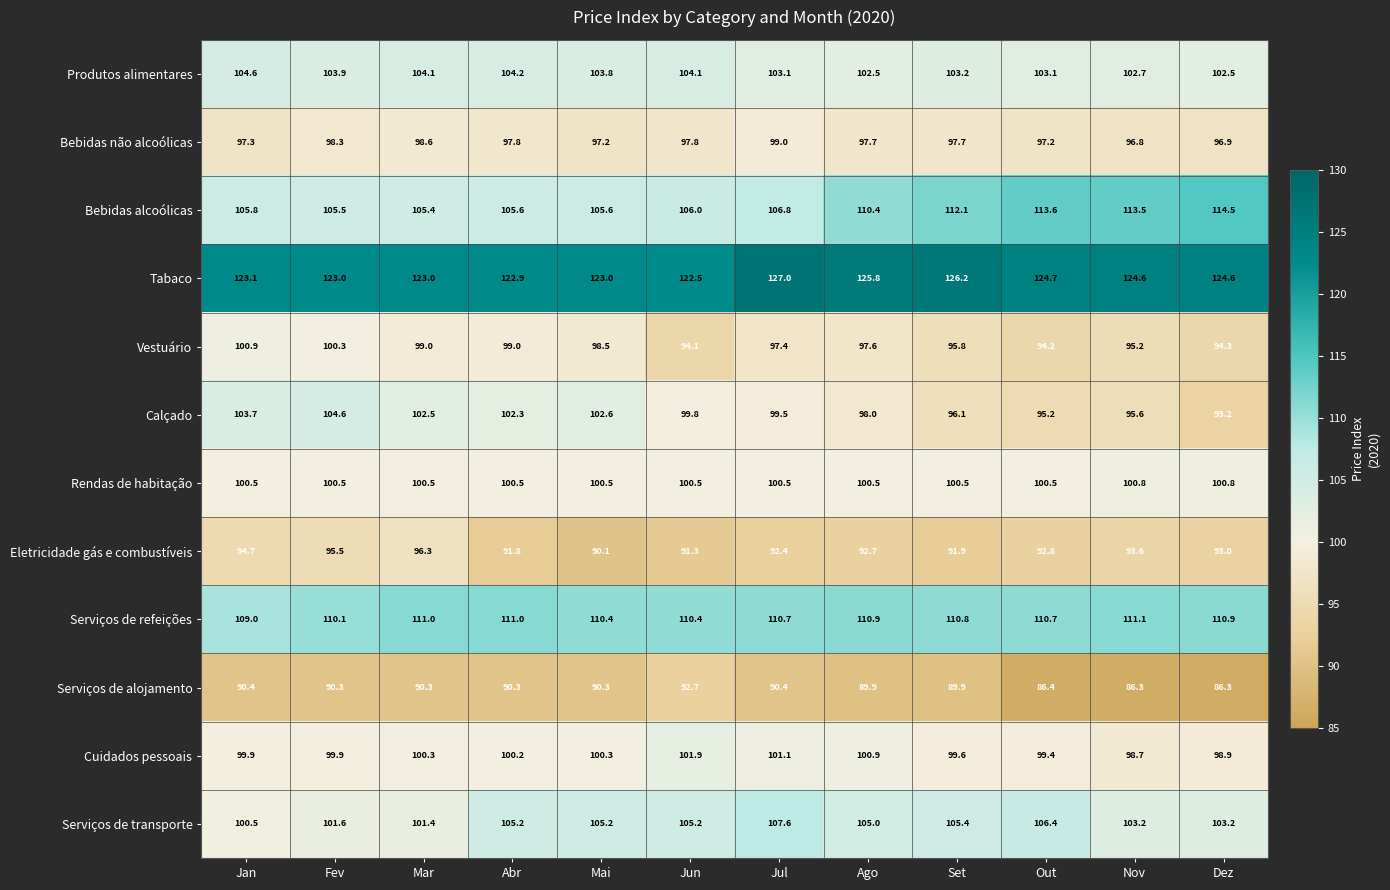

What is the greatest value displayed?

127.0